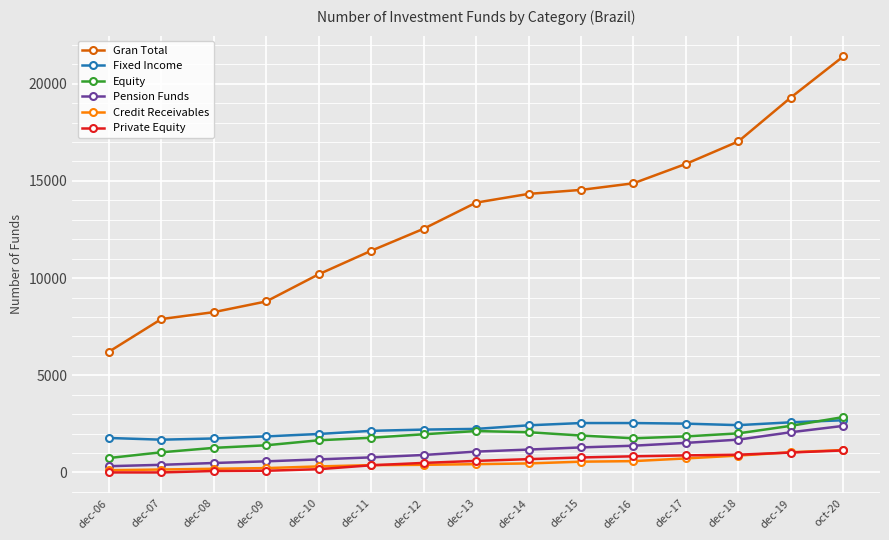

True or false: Equity and Credit Receivables cross at least once.

False